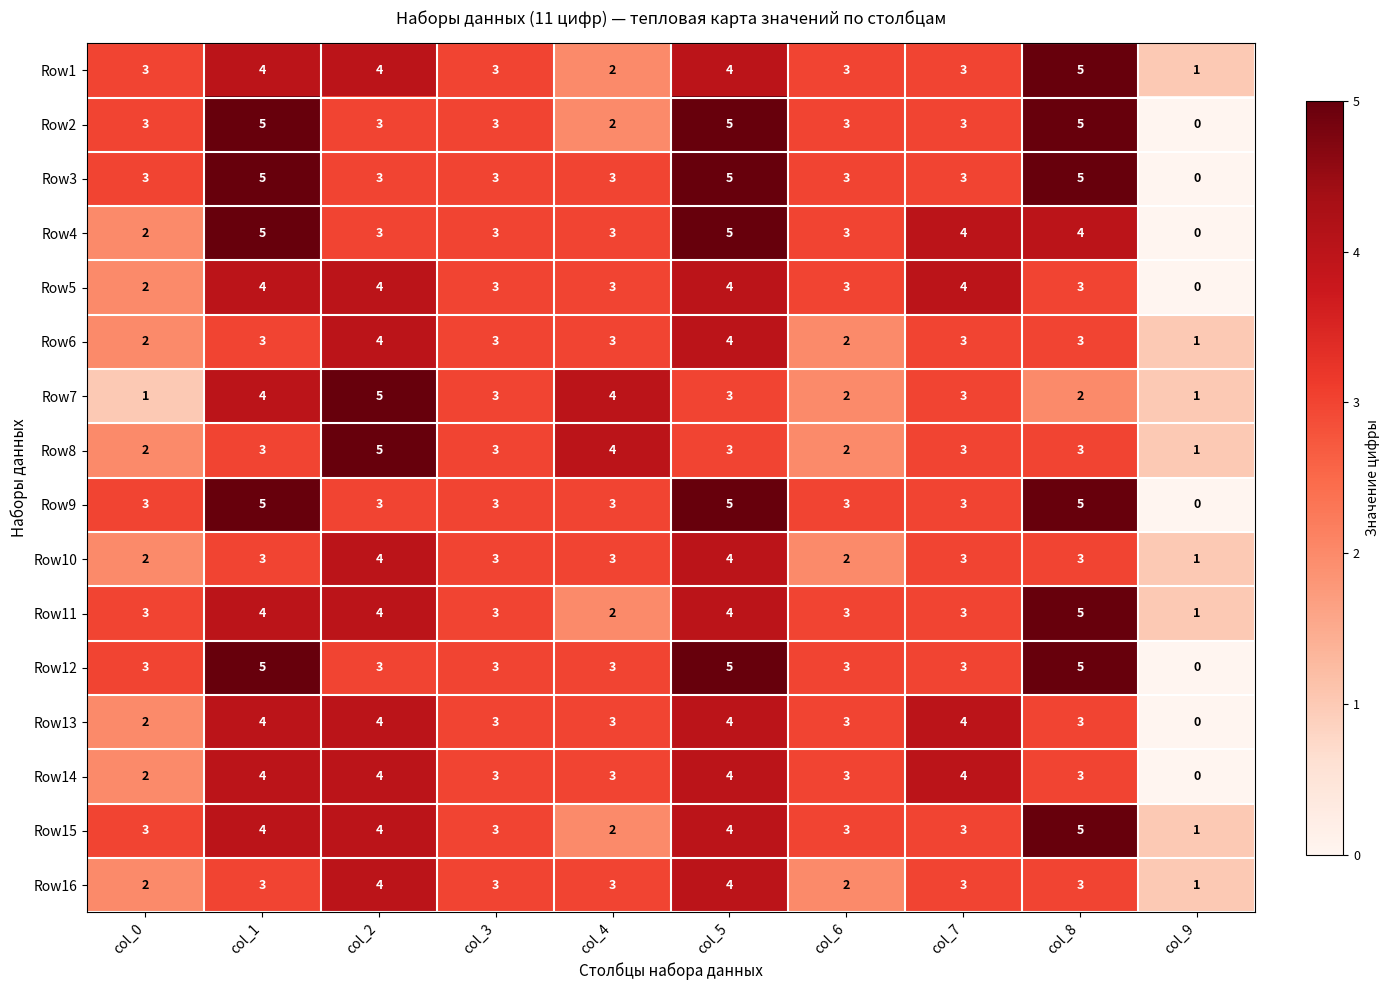

Which label corresponds to the smallest value in the chart?

col_9